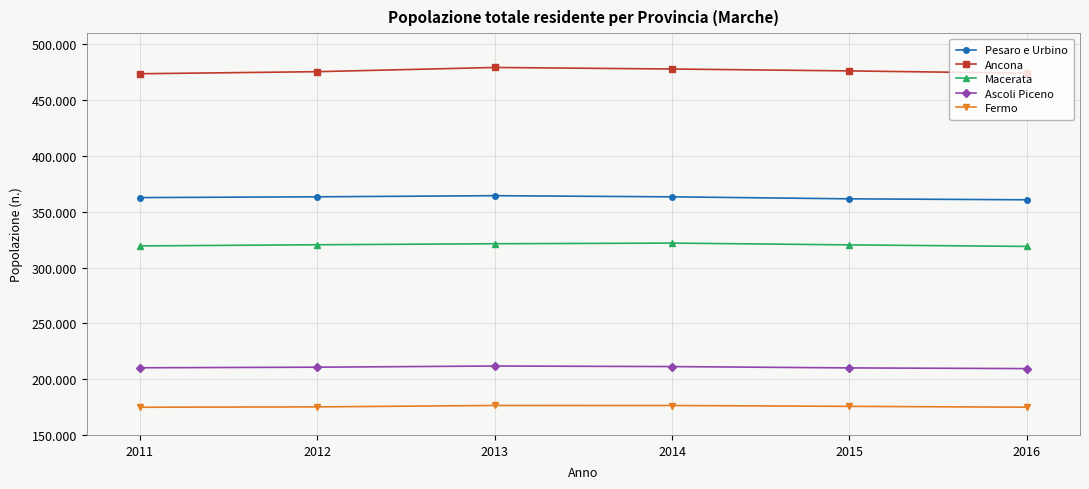

What is the approximate value of Fermo at 2011, to the nearest 100?

174800